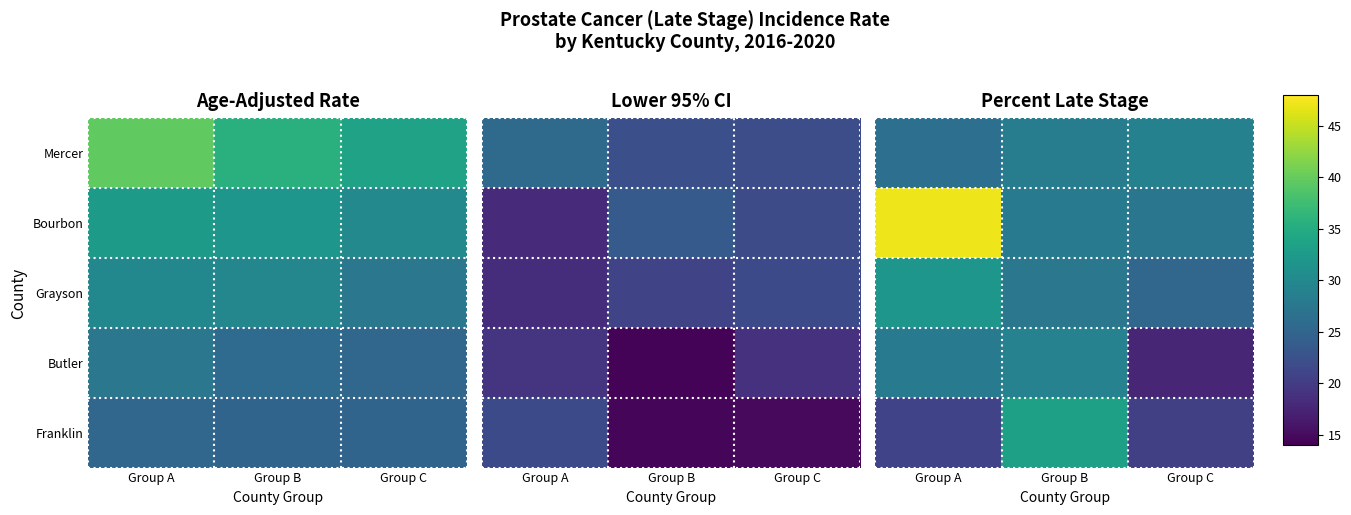

What is the total value across all series at Group A?

154.4